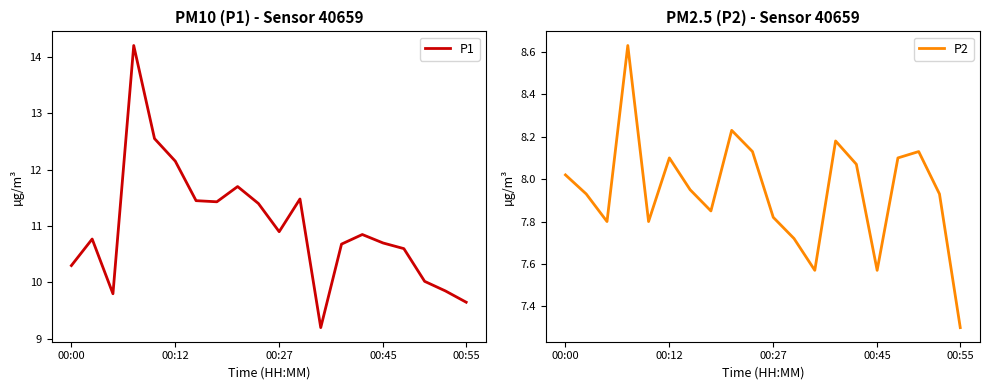

True or false: P1 and P2 intersect in this chart.

False